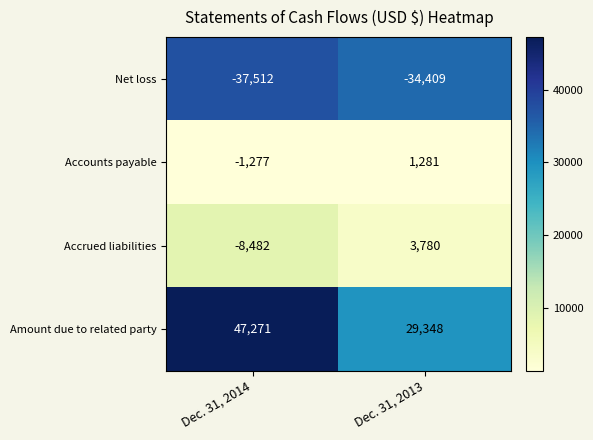

What is the sum of the Amount due to related party values at Dec. 31, 2013 and Dec. 31, 2014?

76619